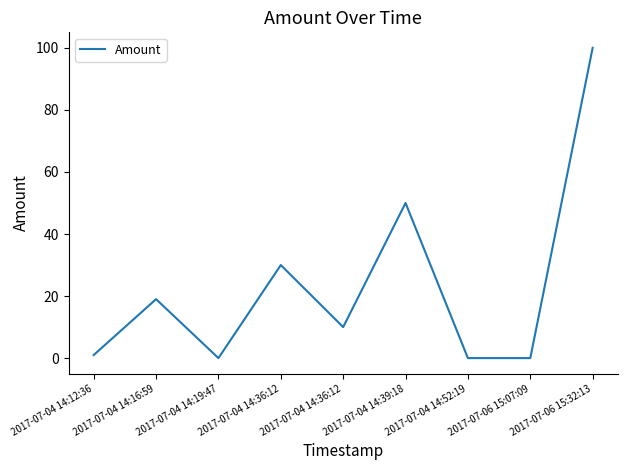

Does the chart display data point markers on the line(s)?

No